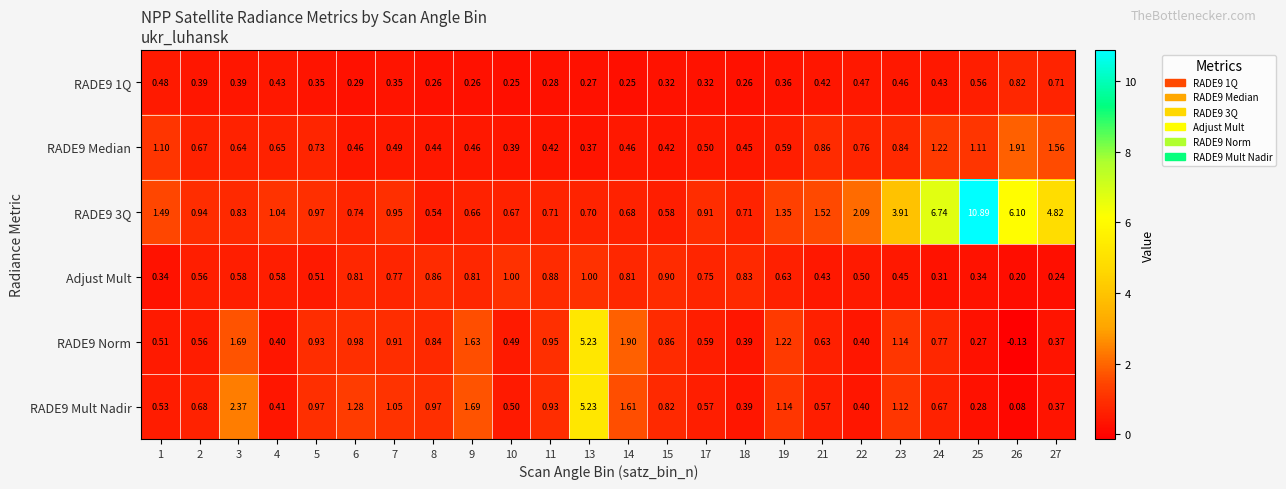

What is the difference between the highest and lowest values at 21?

1.1